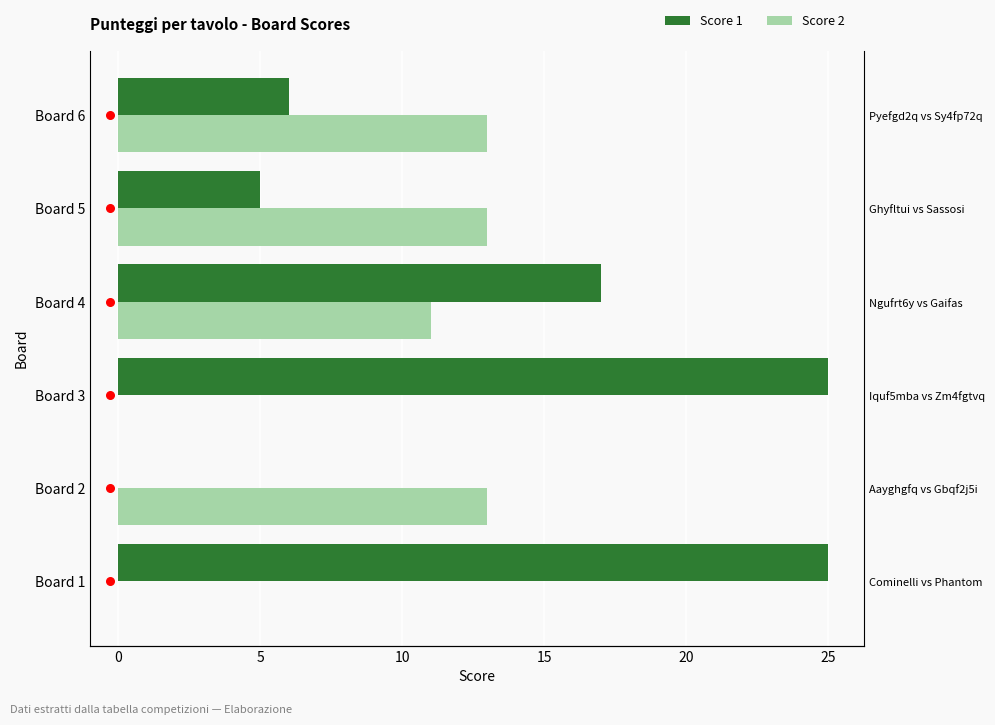

Is the value of Score 2 at Board 6 greater than the value of Score 1 at Board 4?

No